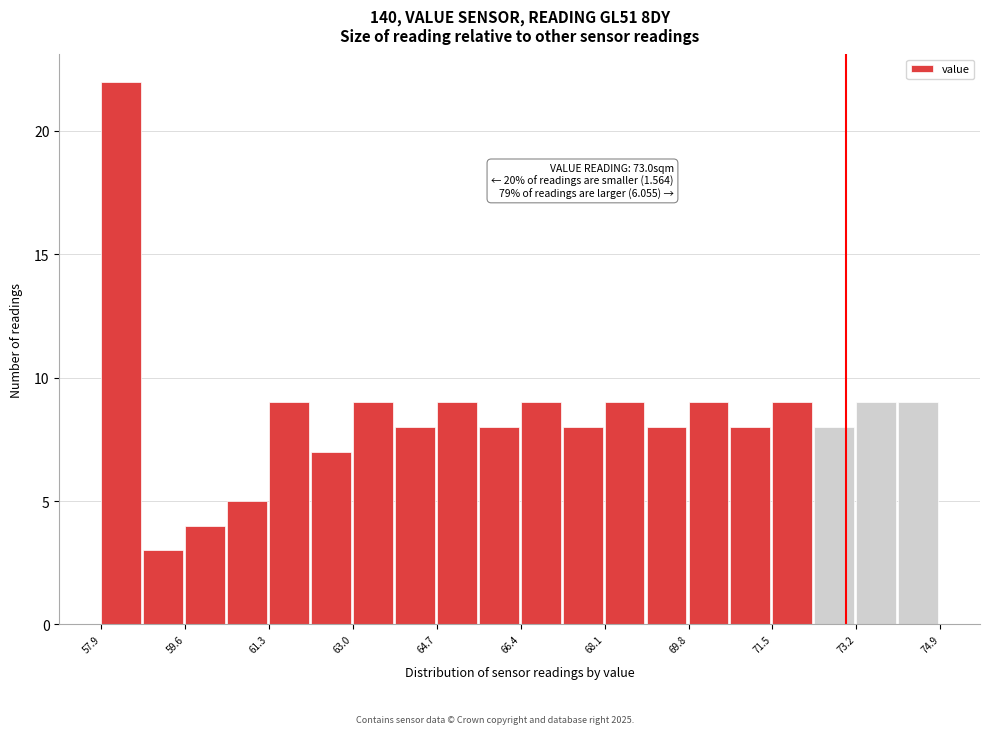

Over which range of the x-axis is the bar tallest?

57.90 to 58.75